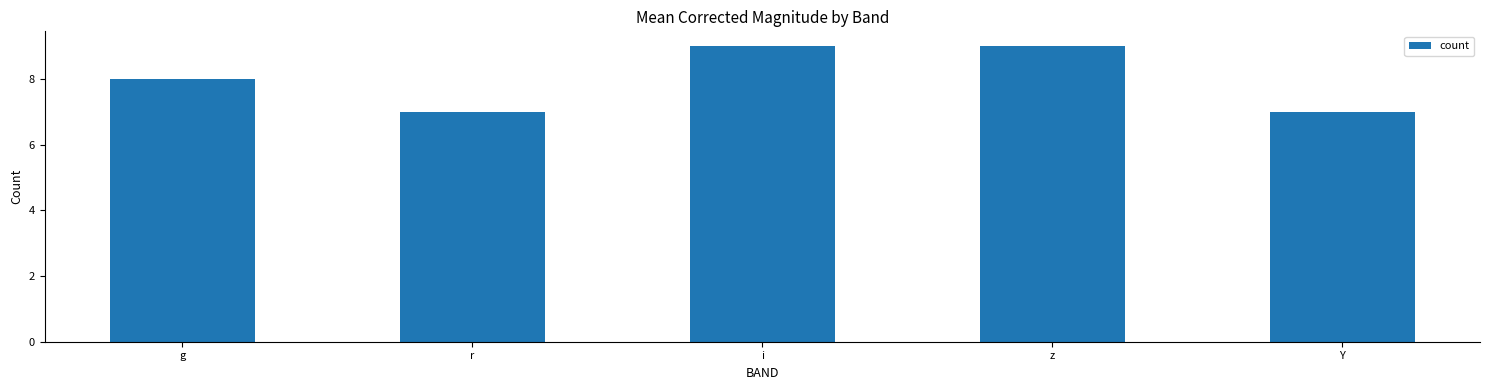

What is the average value?

8